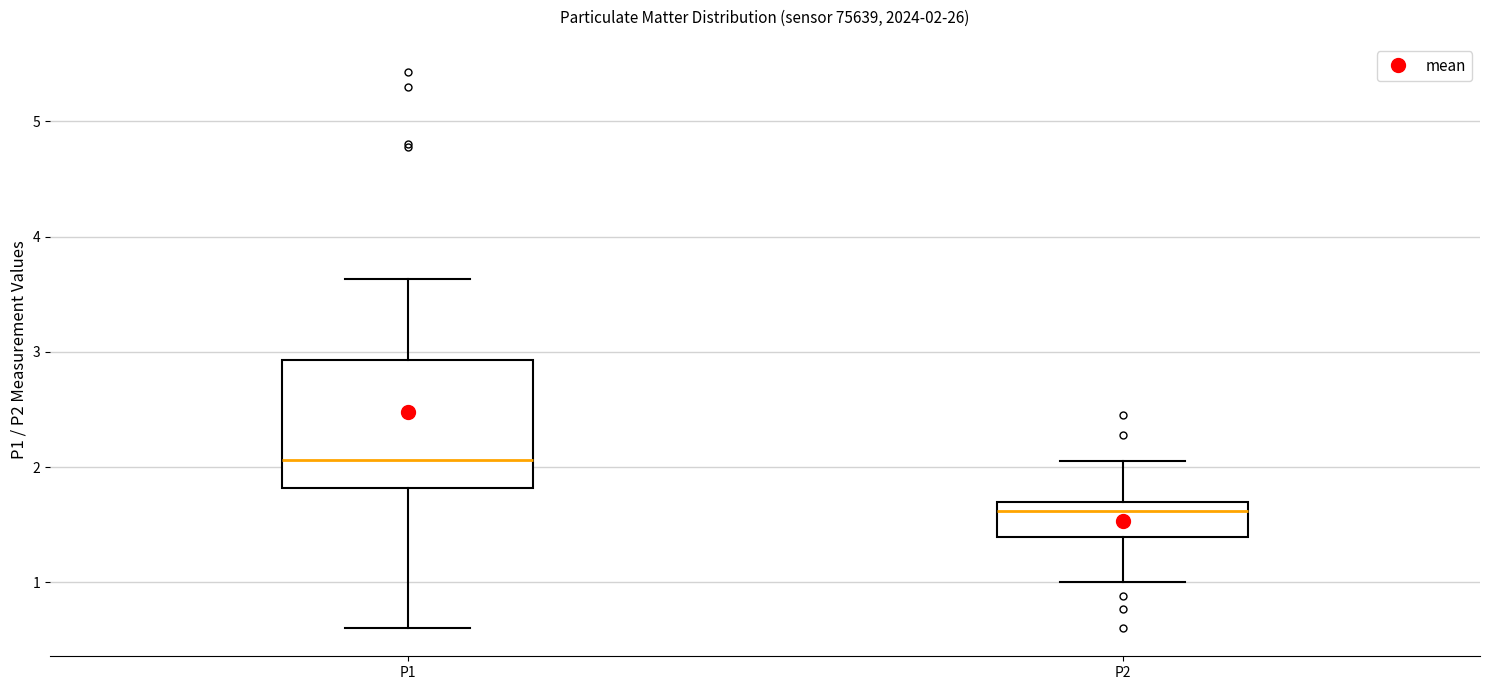

Which box's median line is the lowest?

P2